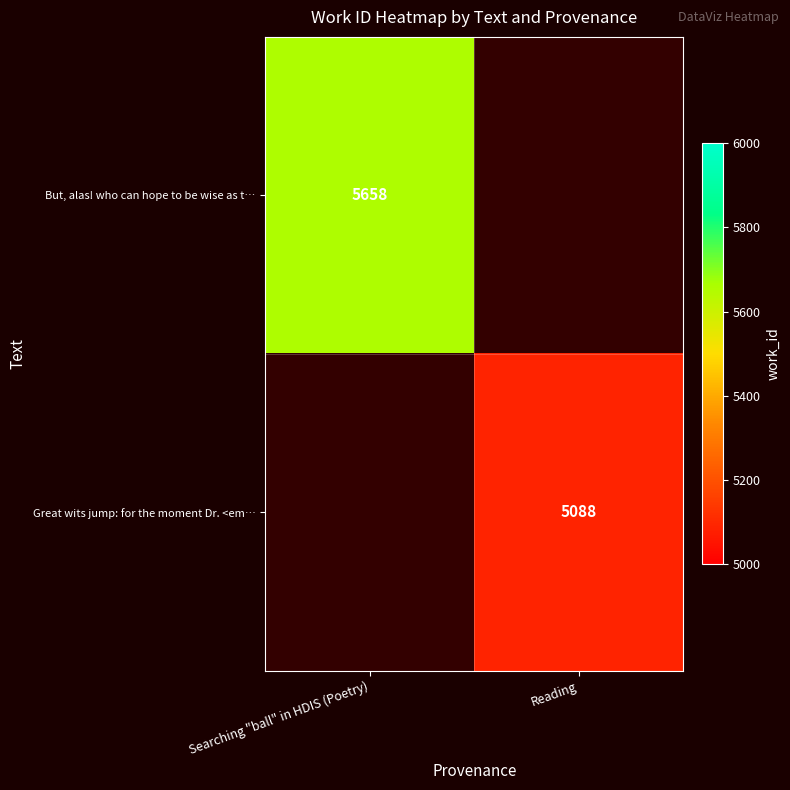

The But, alas! who can hope to be wise as t… series shows 5658 at Searching "ball" in HDIS (Poetry). True or false?

True